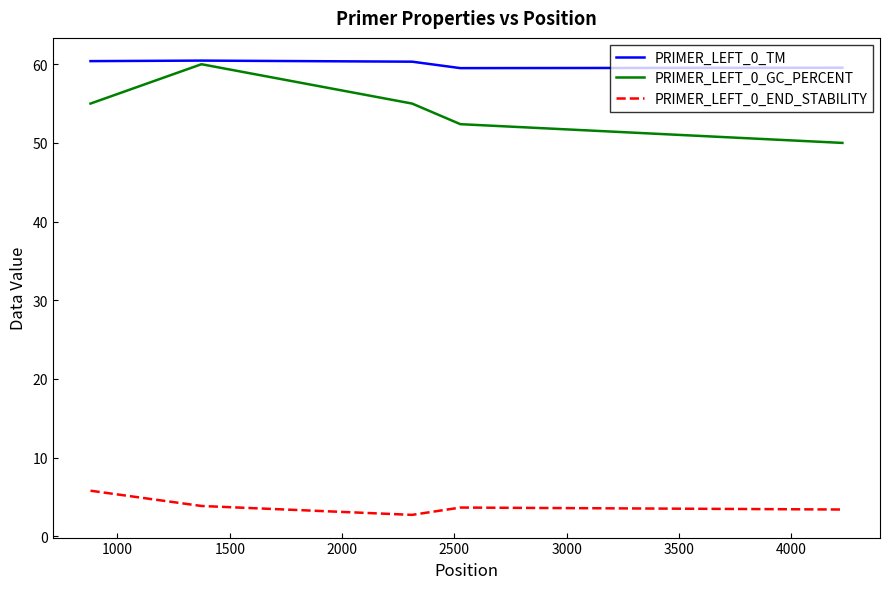

Which series has the widest spread of values?

PRIMER_LEFT_0_GC_PERCENT